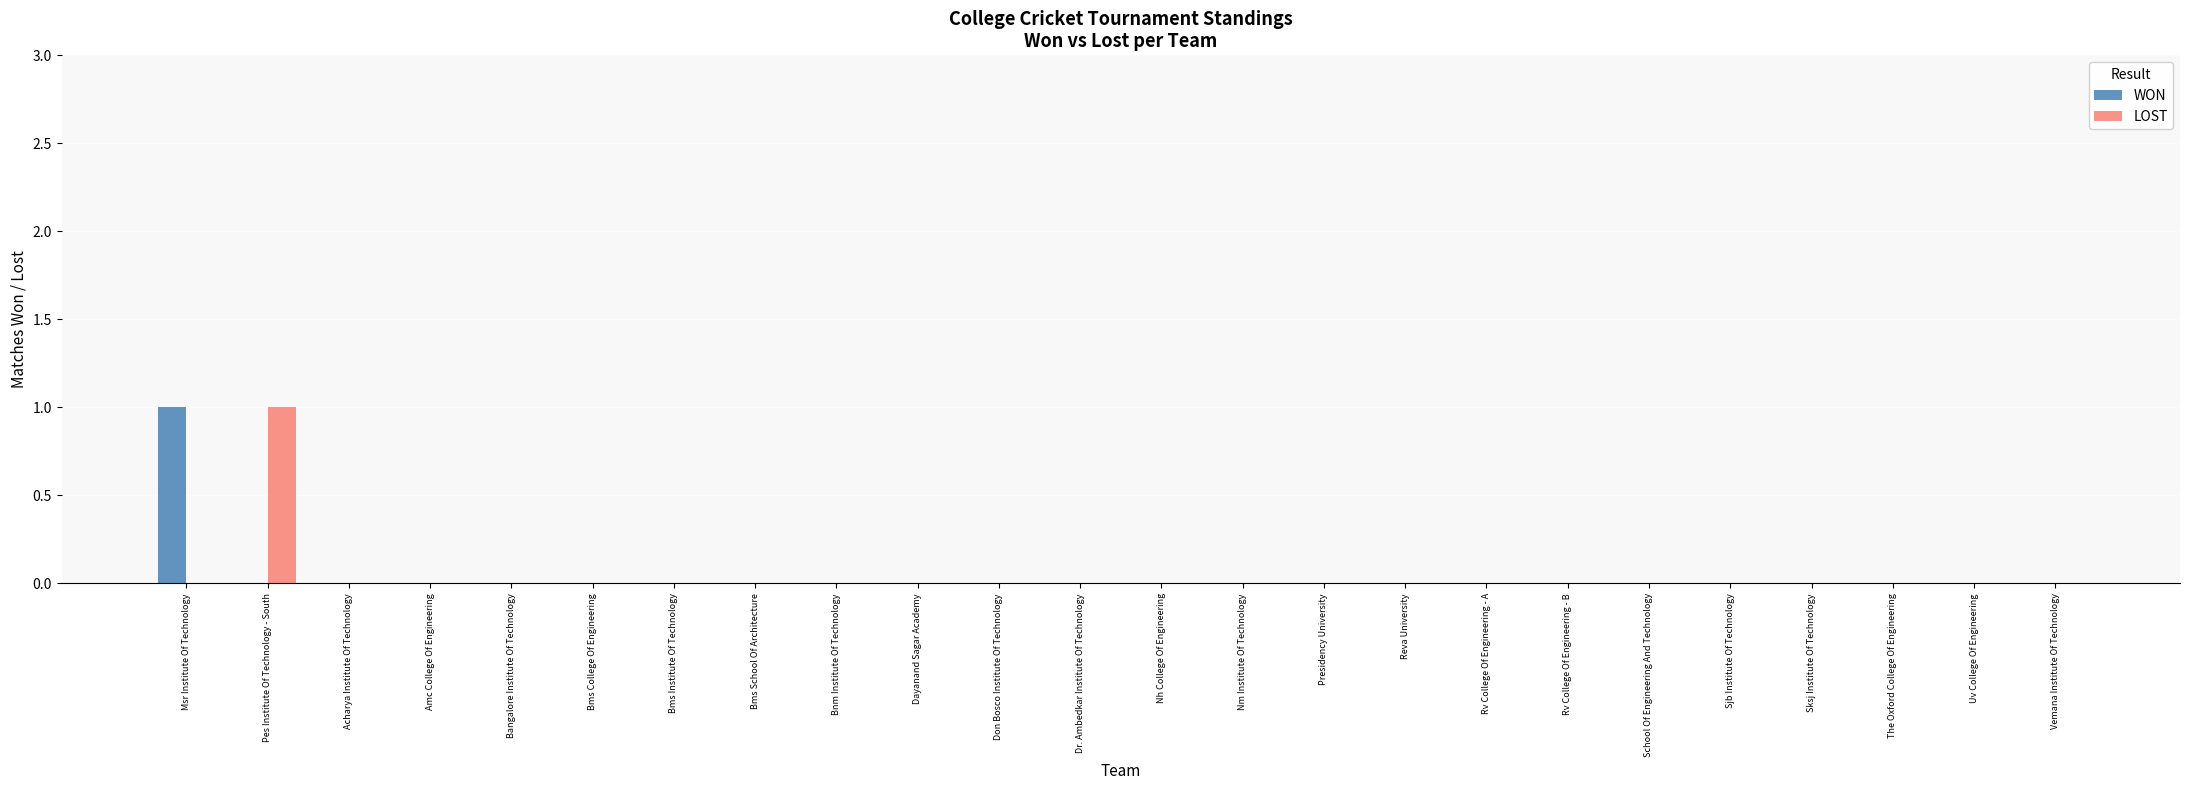

What is the highest value of the LOST series?

1